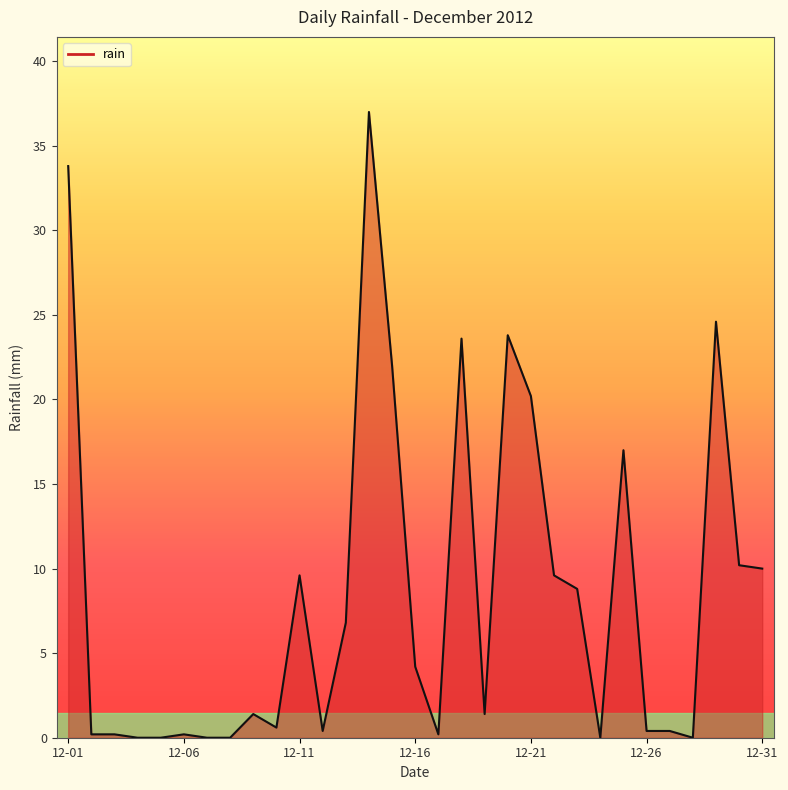

What is the maximum value shown in the chart?

37.0